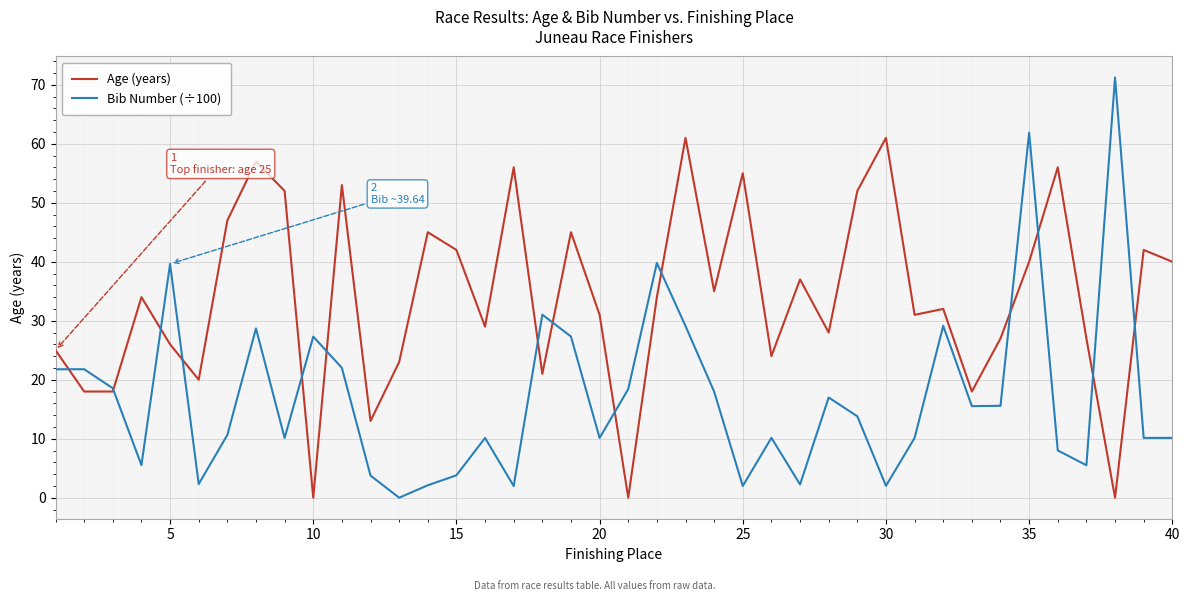

How many times do Bib Number (÷100) and Age (years) cross each other?

14